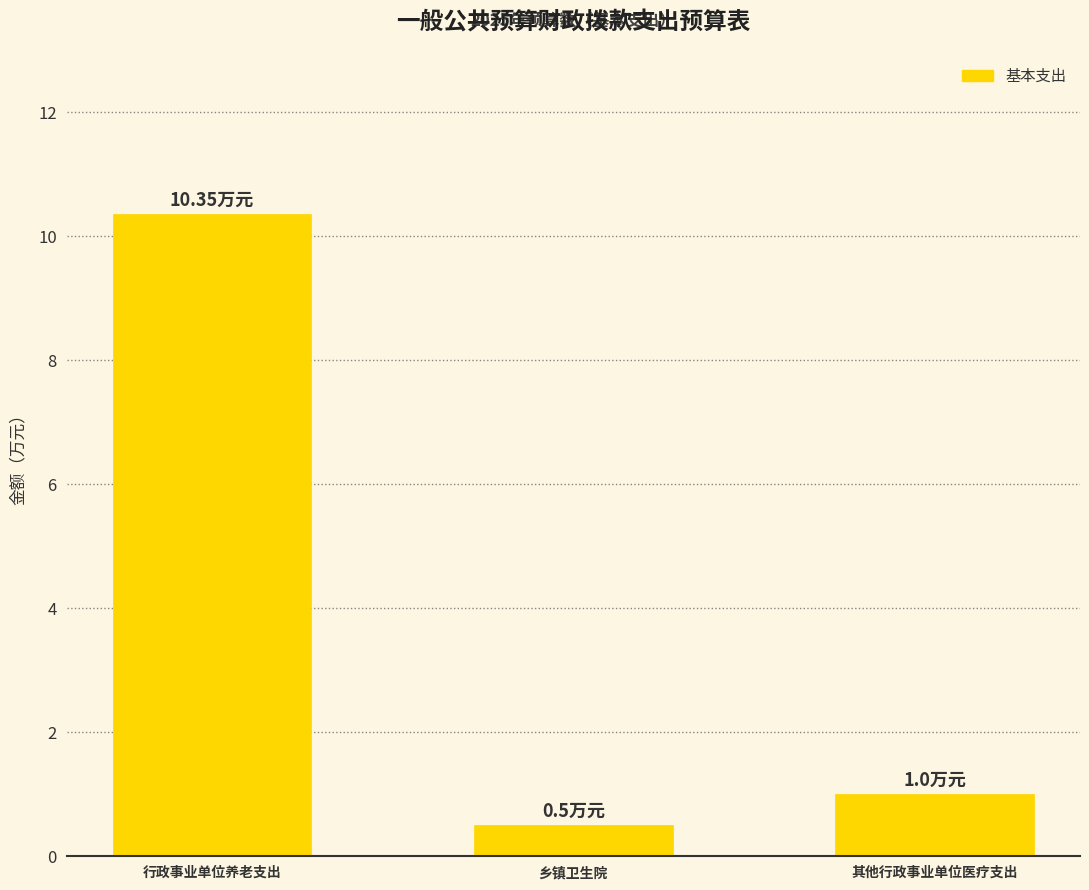

How many values are below 1?

1